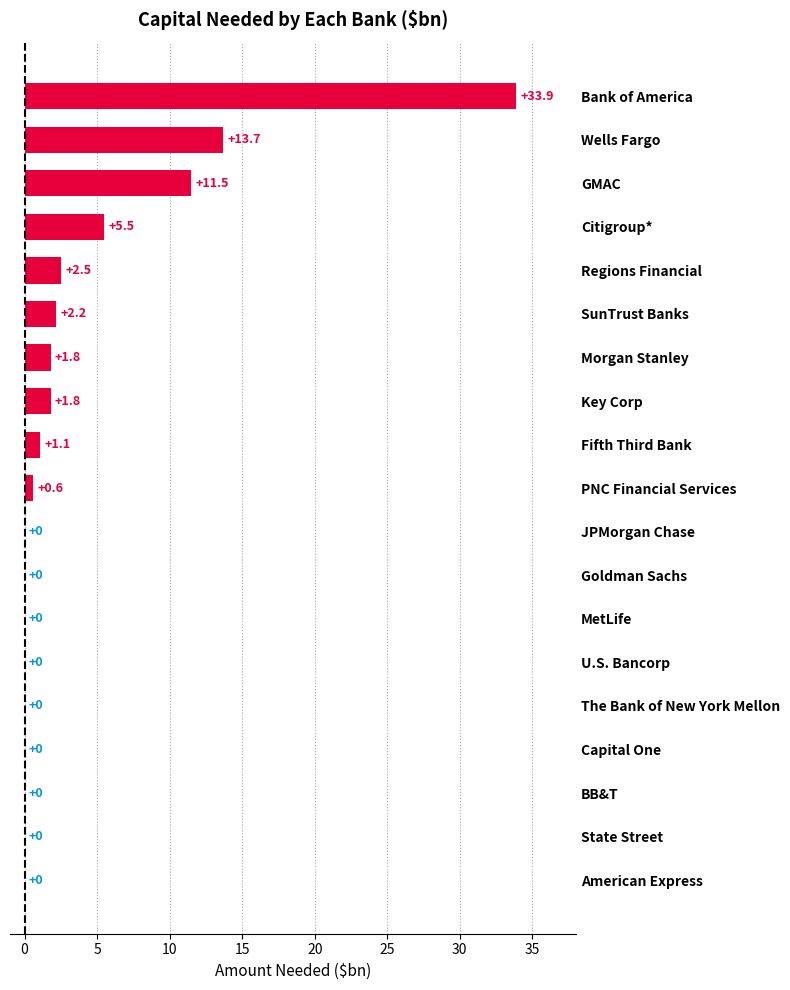

True or false: the data shows 13.8 at MetLife.

False